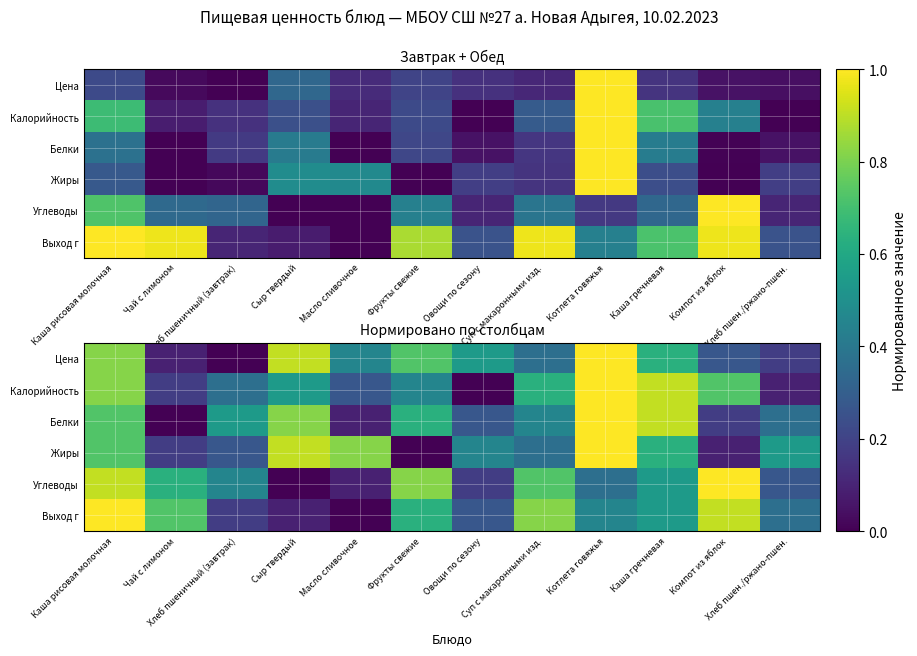

List the series in order of their peak value, highest first.

Цена, Калорийность, Белки, Жиры, Углеводы, Выход г